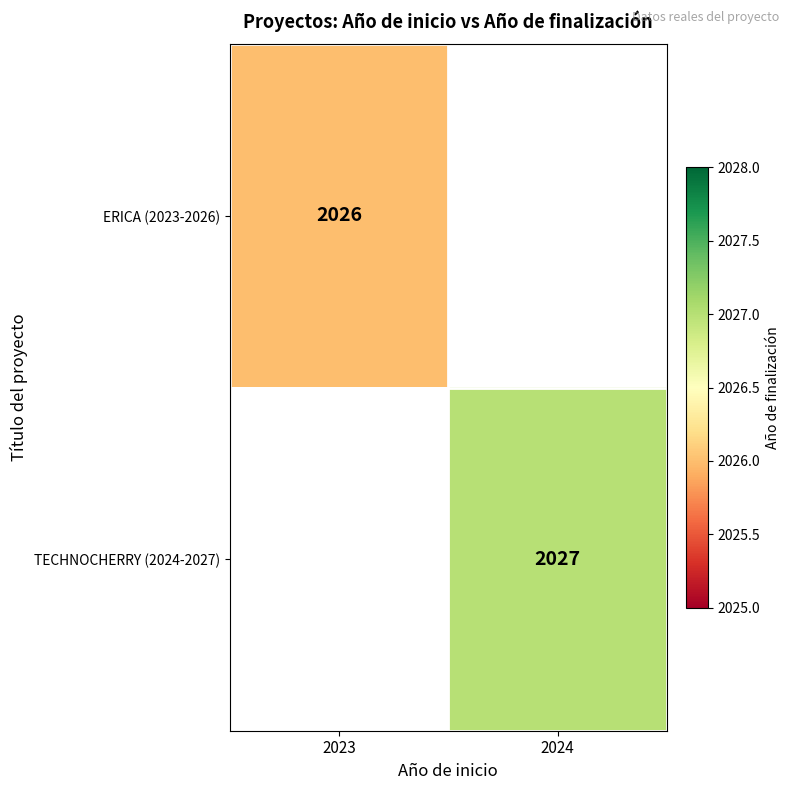

Which series has the largest range (max minus min)?

ERICA (2023-2026)